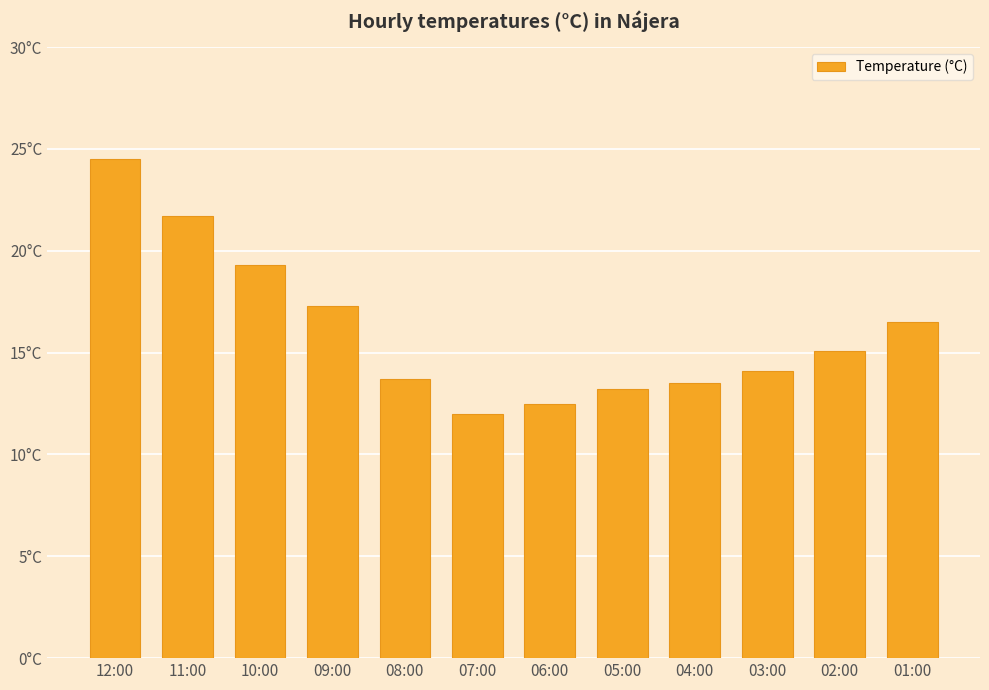

Reading left to right, extract all data points from this chart.

24.5	21.7	19.3	17.3	13.7	12.0	12.5	13.2	13.5	14.1	15.1	16.5